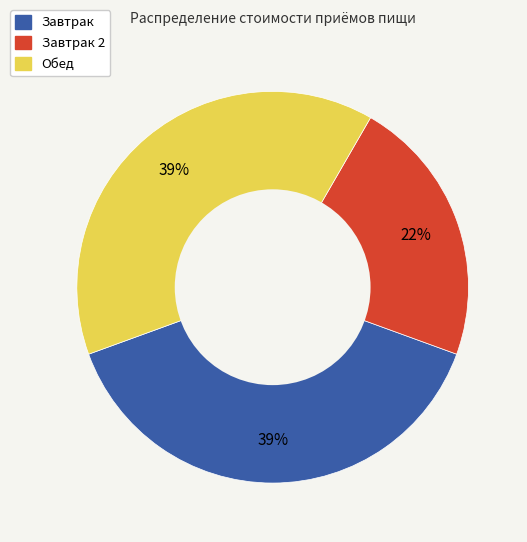

Does any single category account for the majority?

No